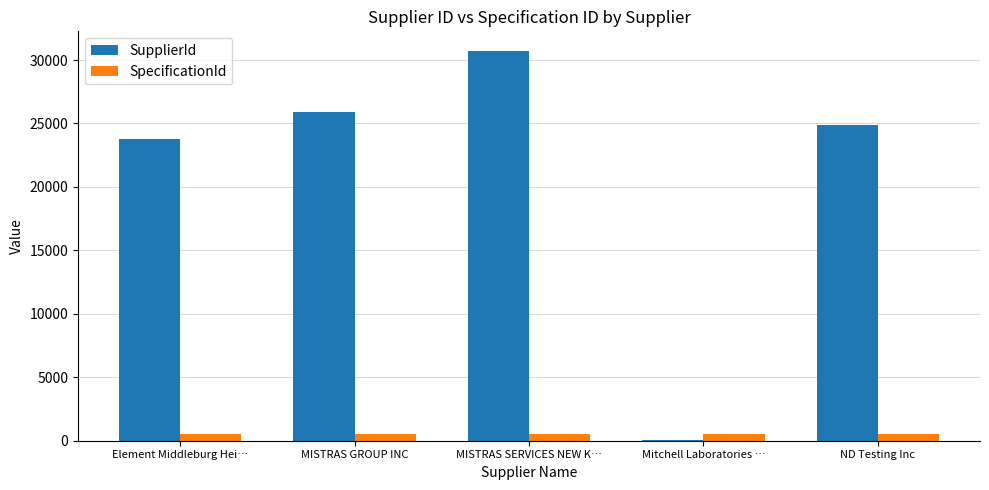

Which series has the largest total across all categories?

SupplierId